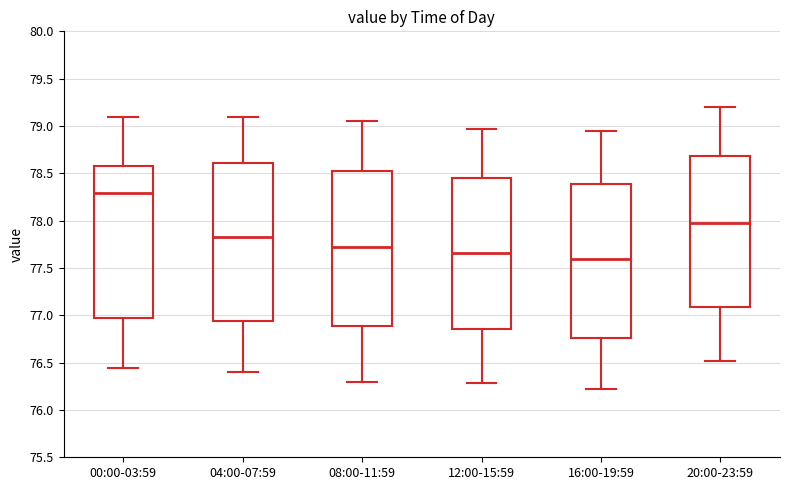

Which box has the lowest median line?

16:00-19:59